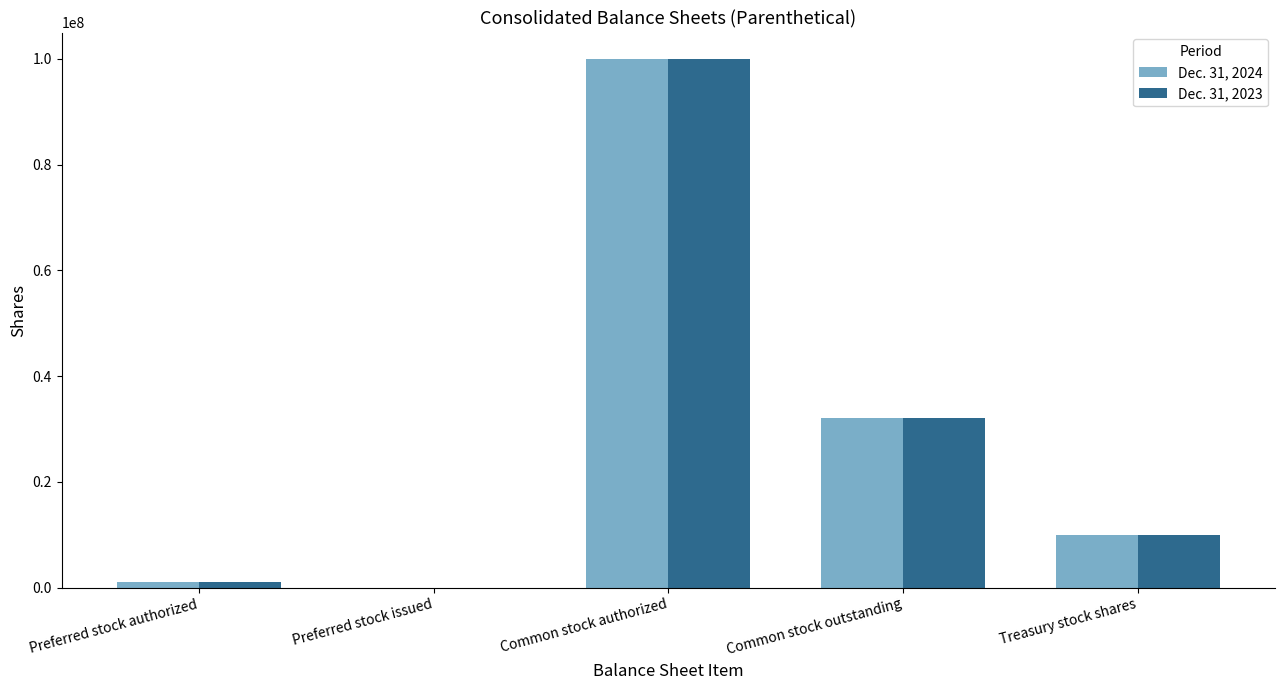

At which label does Dec. 31, 2024 first exceed 9981665?

Common stock authorized